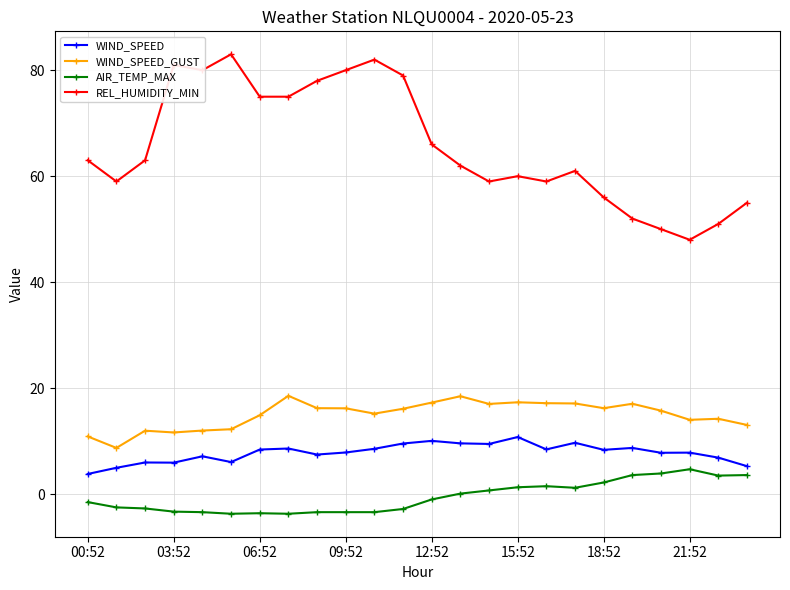

What is the value of the WIND_SPEED point at the 18th from the left?

9.7